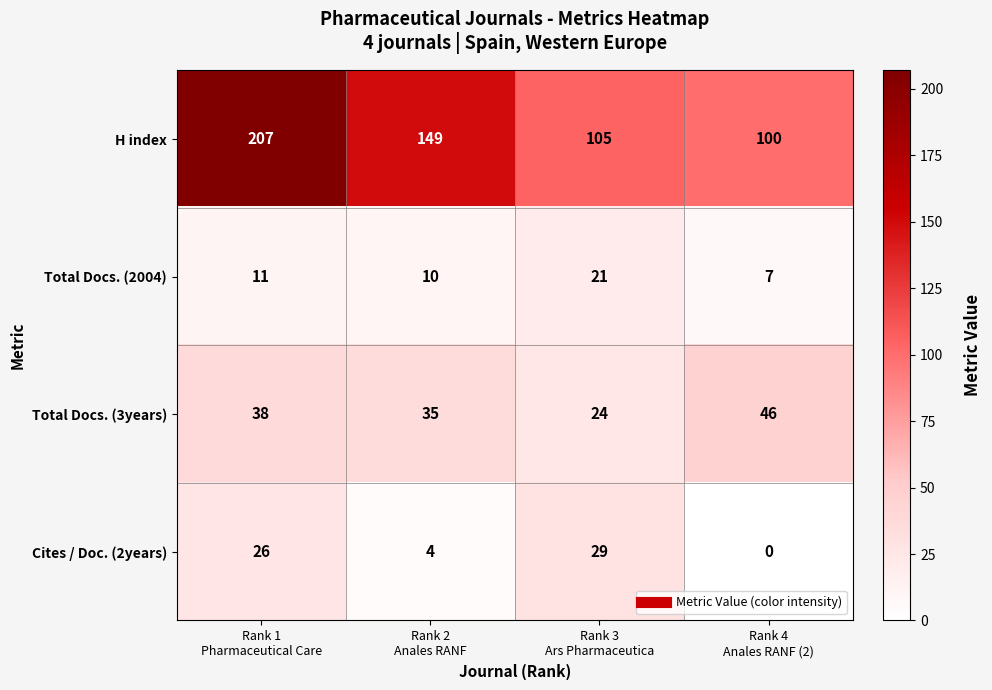

At how many categories does at least one series exceed 26?

4